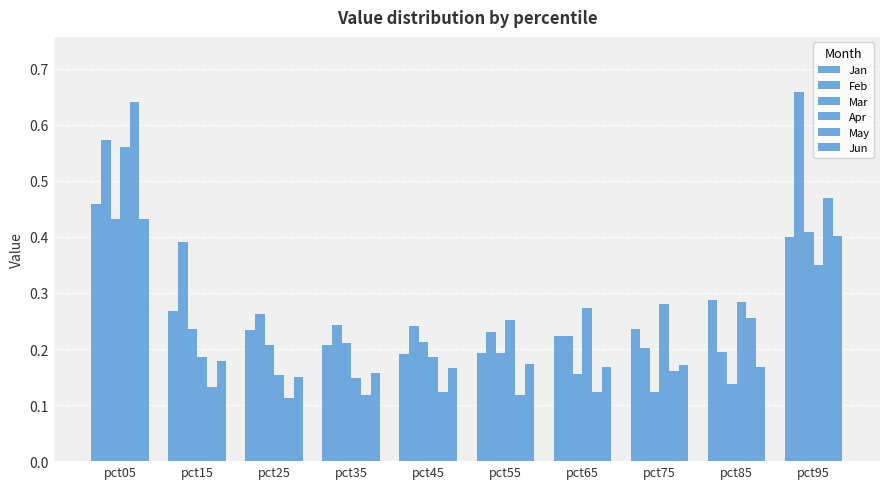

What is the sum of the Jun values at pct15 and pct55?

0.4